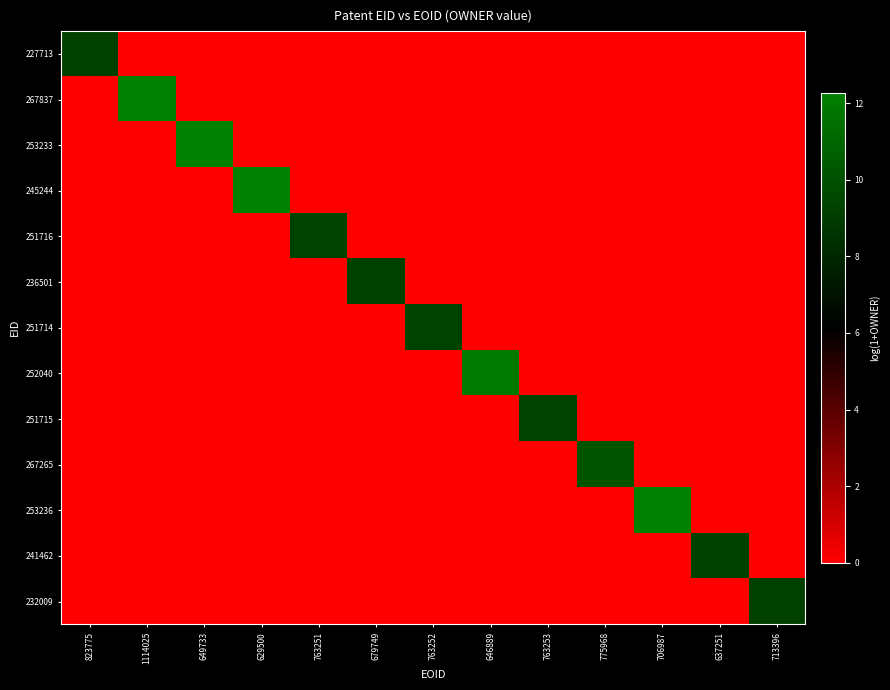

Reading left to right, transcribe all the data shown in this chart.

227713: 823775=9.3	1114025=0.0	649733=0.0	629500=0.0	763251=0.0	679749=0.0	763252=0.0	646889=0.0	763253=0.0	775968=0.0	706987=0.0	637251=0.0	713396=0.0
267837: 823775=0.0	1114025=12.3	649733=0.0	629500=0.0	763251=0.0	679749=0.0	763252=0.0	646889=0.0	763253=0.0	775968=0.0	706987=0.0	637251=0.0	713396=0.0
253233: 823775=0.0	1114025=0.0	649733=12.2	629500=0.0	763251=0.0	679749=0.0	763252=0.0	646889=0.0	763253=0.0	775968=0.0	706987=0.0	637251=0.0	713396=0.0
245244: 823775=0.0	1114025=0.0	649733=0.0	629500=12.2	763251=0.0	679749=0.0	763252=0.0	646889=0.0	763253=0.0	775968=0.0	706987=0.0	637251=0.0	713396=0.0
251716: 823775=0.0	1114025=0.0	649733=0.0	629500=0.0	763251=9.3	679749=0.0	763252=0.0	646889=0.0	763253=0.0	775968=0.0	706987=0.0	637251=0.0	713396=0.0
236501: 823775=0.0	1114025=0.0	649733=0.0	629500=0.0	763251=0.0	679749=9.3	763252=0.0	646889=0.0	763253=0.0	775968=0.0	706987=0.0	637251=0.0	713396=0.0
251714: 823775=0.0	1114025=0.0	649733=0.0	629500=0.0	763251=0.0	679749=0.0	763252=9.3	646889=0.0	763253=0.0	775968=0.0	706987=0.0	637251=0.0	713396=0.0
252040: 823775=0.0	1114025=0.0	649733=0.0	629500=0.0	763251=0.0	679749=0.0	763252=0.0	646889=11.9	763253=0.0	775968=0.0	706987=0.0	637251=0.0	713396=0.0
251715: 823775=0.0	1114025=0.0	649733=0.0	629500=0.0	763251=0.0	679749=0.0	763252=0.0	646889=0.0	763253=9.3	775968=0.0	706987=0.0	637251=0.0	713396=0.0
267265: 823775=0.0	1114025=0.0	649733=0.0	629500=0.0	763251=0.0	679749=0.0	763252=0.0	646889=0.0	763253=0.0	775968=10.1	706987=0.0	637251=0.0	713396=0.0
253236: 823775=0.0	1114025=0.0	649733=0.0	629500=0.0	763251=0.0	679749=0.0	763252=0.0	646889=0.0	763253=0.0	775968=0.0	706987=12.2	637251=0.0	713396=0.0
241462: 823775=0.0	1114025=0.0	649733=0.0	629500=0.0	763251=0.0	679749=0.0	763252=0.0	646889=0.0	763253=0.0	775968=0.0	706987=0.0	637251=9.3	713396=0.0
232009: 823775=0.0	1114025=0.0	649733=0.0	629500=0.0	763251=0.0	679749=0.0	763252=0.0	646889=0.0	763253=0.0	775968=0.0	706987=0.0	637251=0.0	713396=9.3